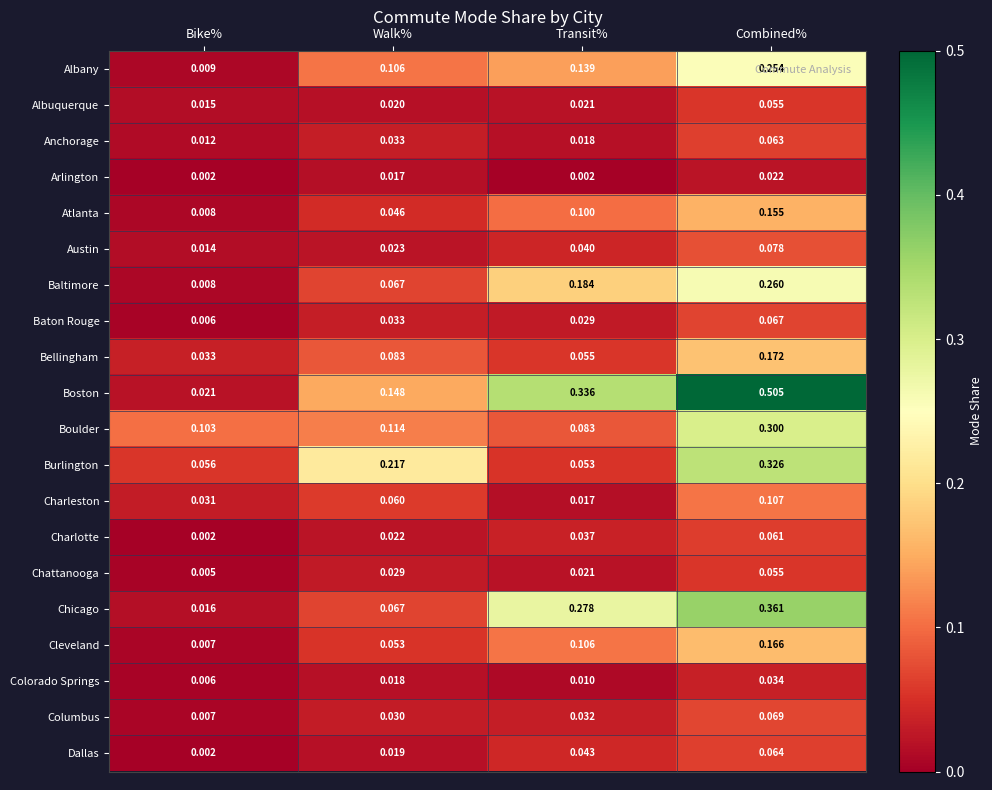

At which label is Bellingham closest to 0?

Bike%